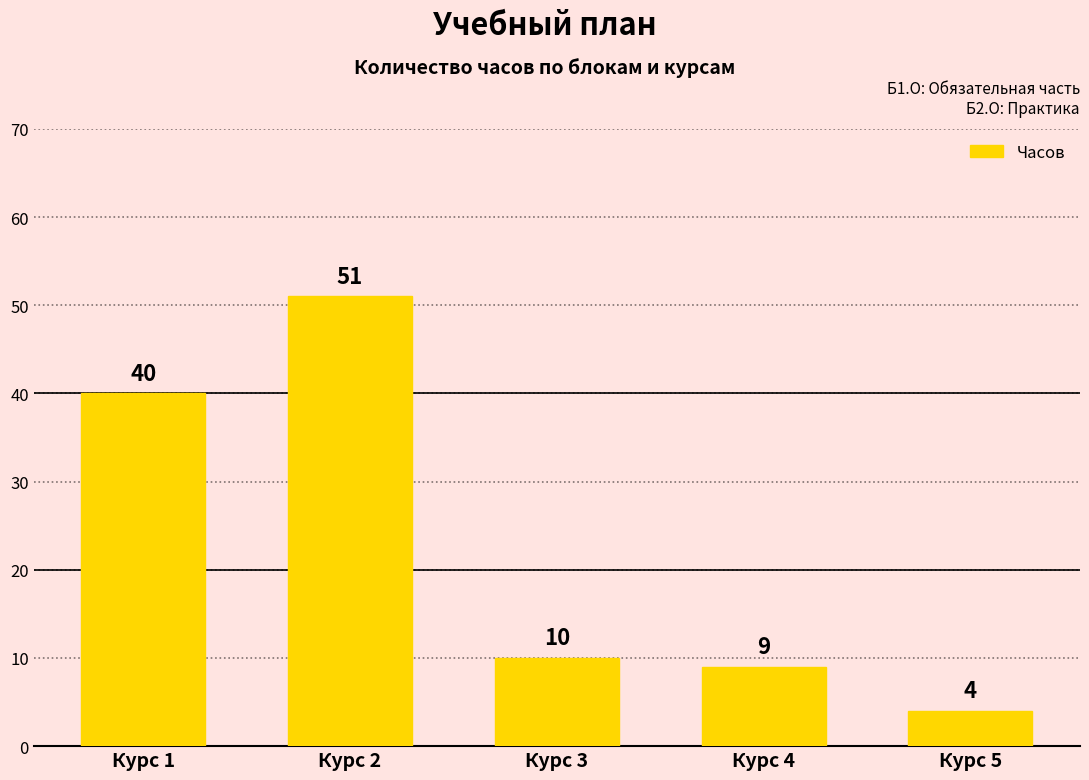

What is the difference between the values at Курс 1 and Курс 2?

11